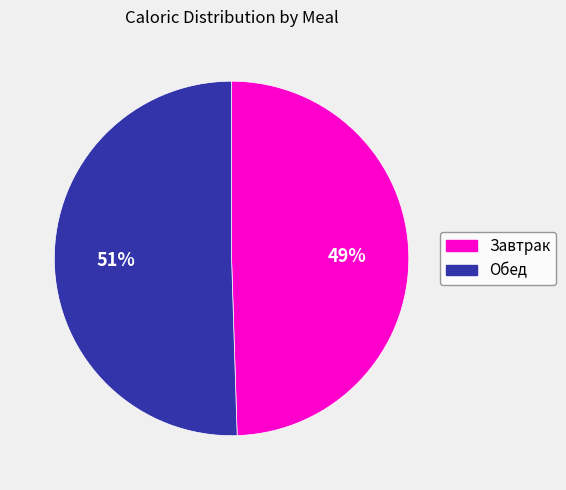

Is Завтрак the majority of the pie?

No